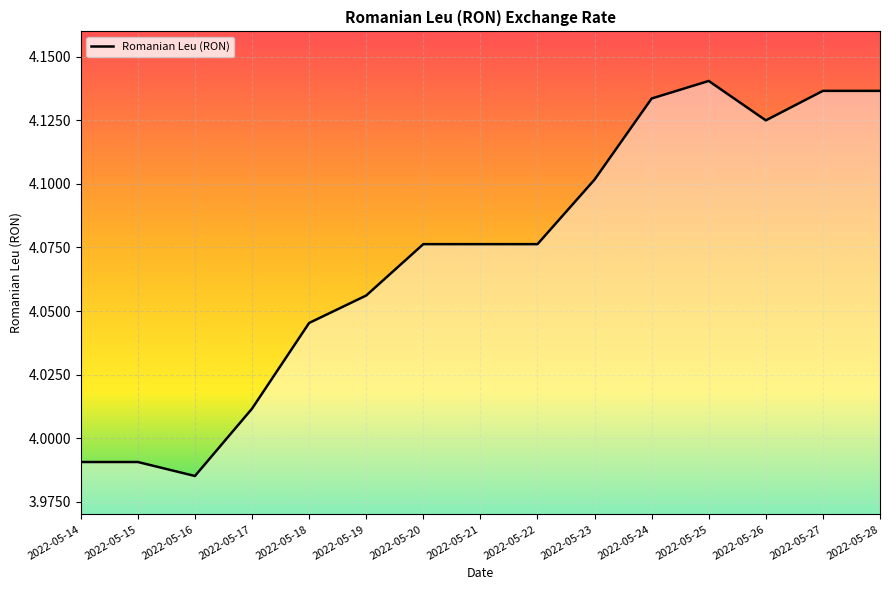

Which category has the highest value across all series?

2022-05-25